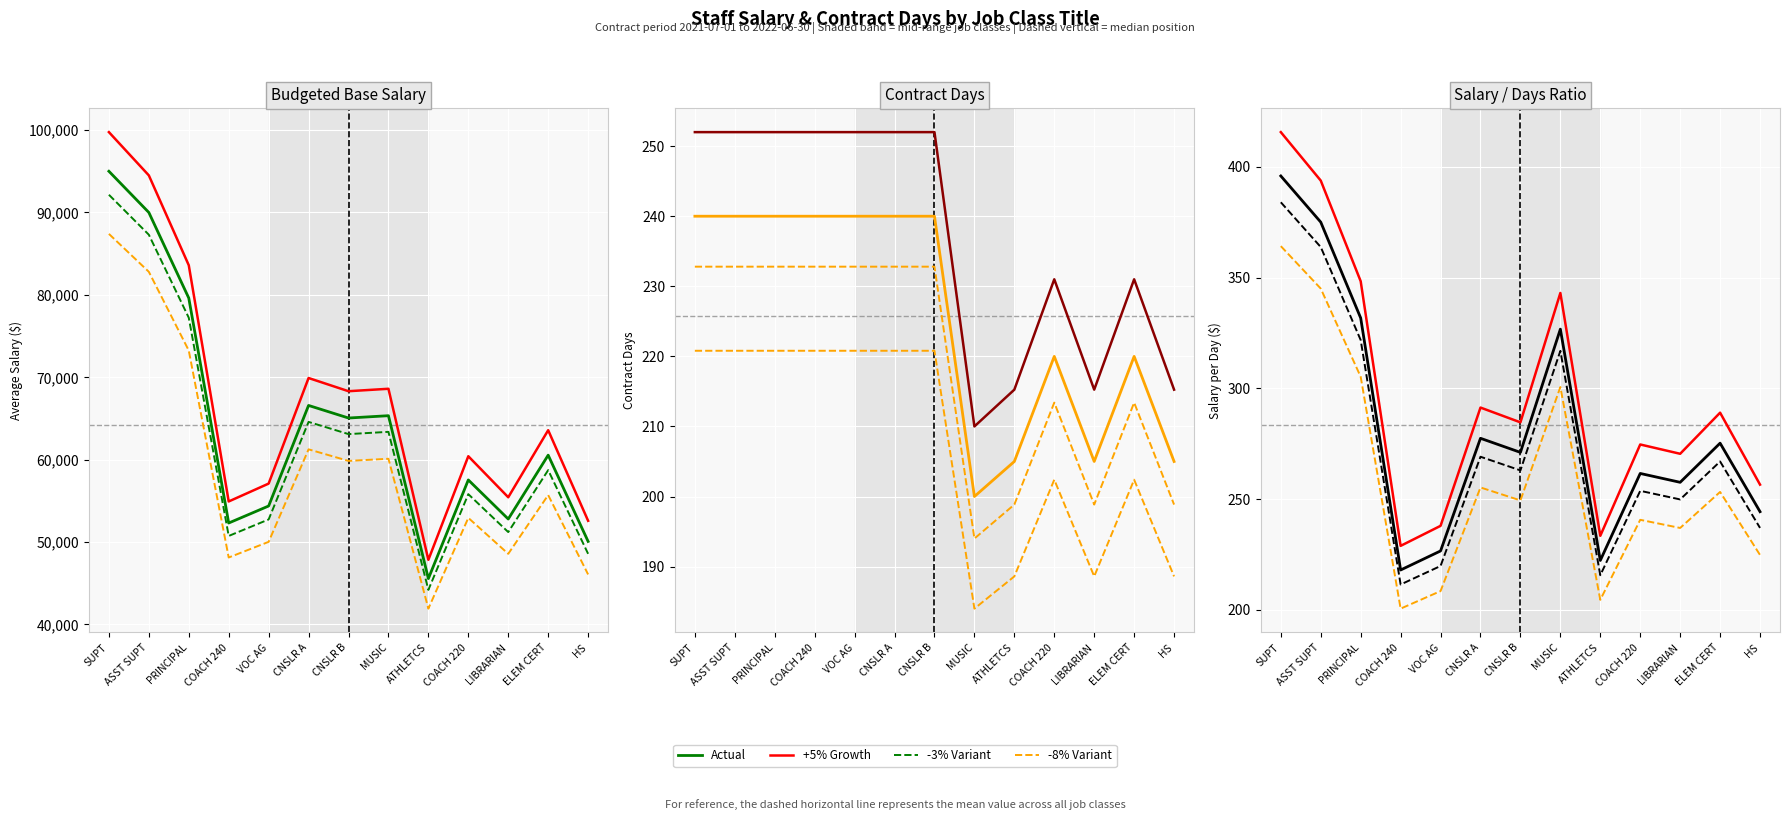

Which category has the highest value across all series?

SUPT